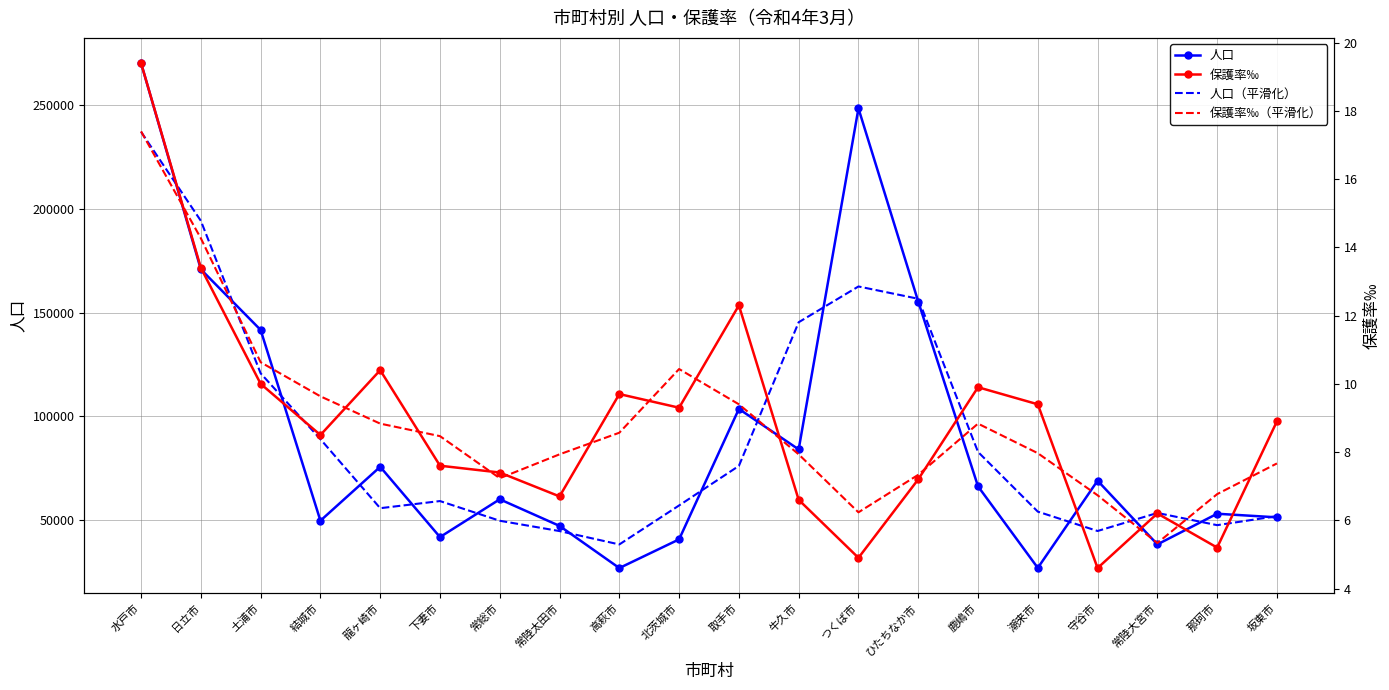

Is it true that 人口 equals 38412.0 at 常陸大宮市?

True